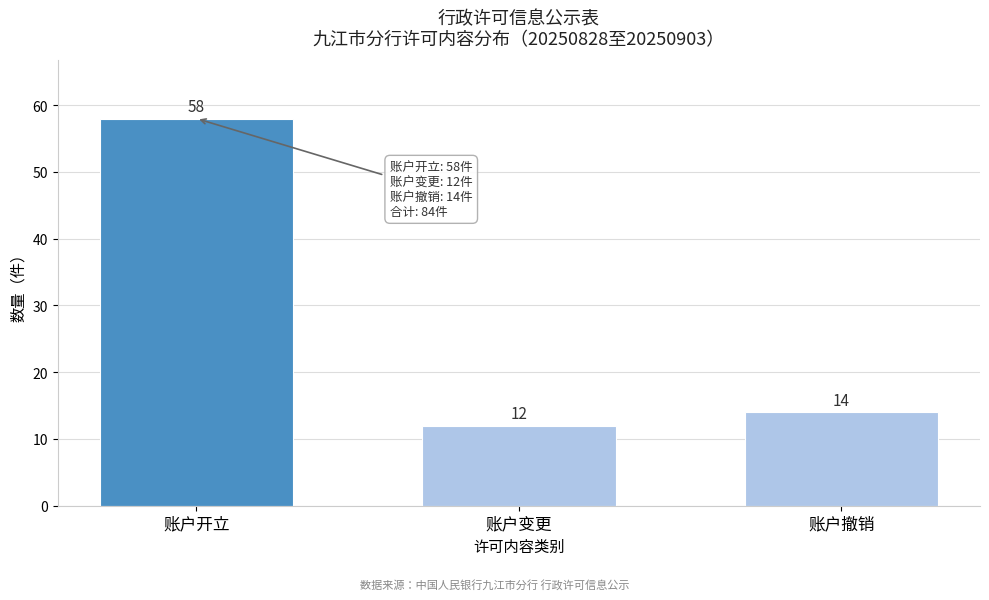

Reading left to right, extract all data points from this chart.

账户开立=58	账户变更=12	账户撤销=14